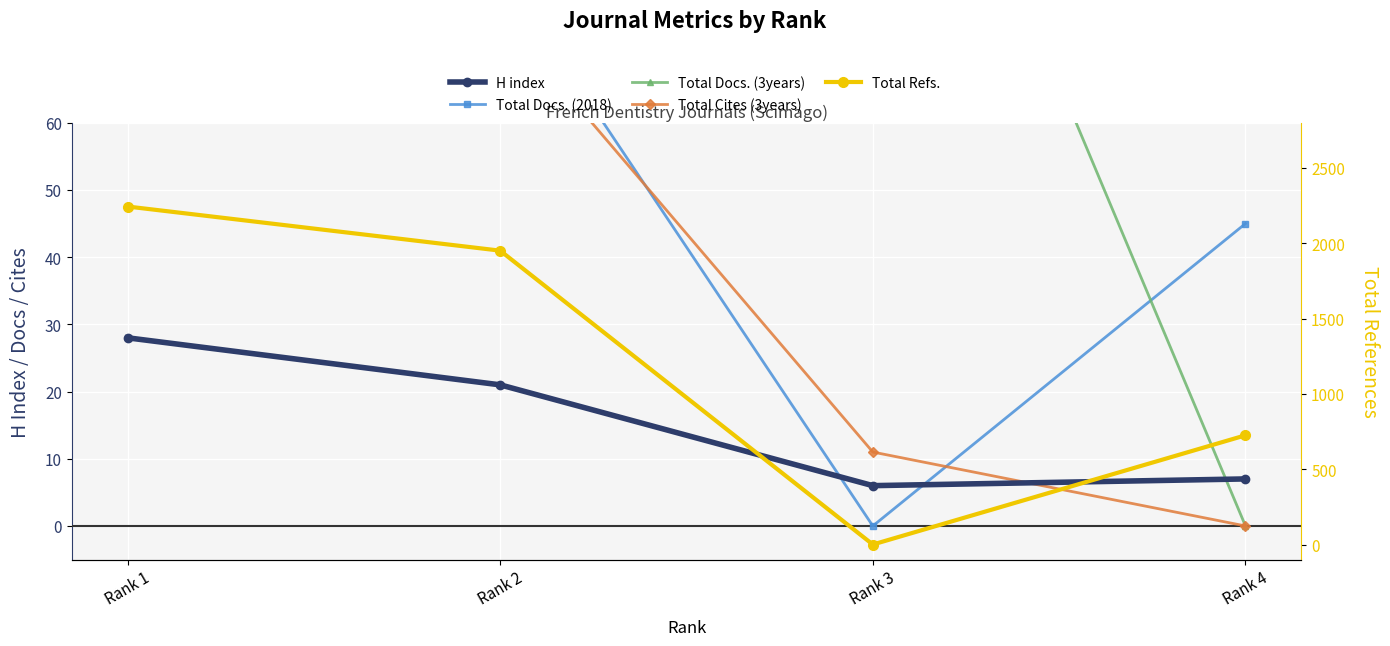

At which label is H index closest to 17?

Rank 2